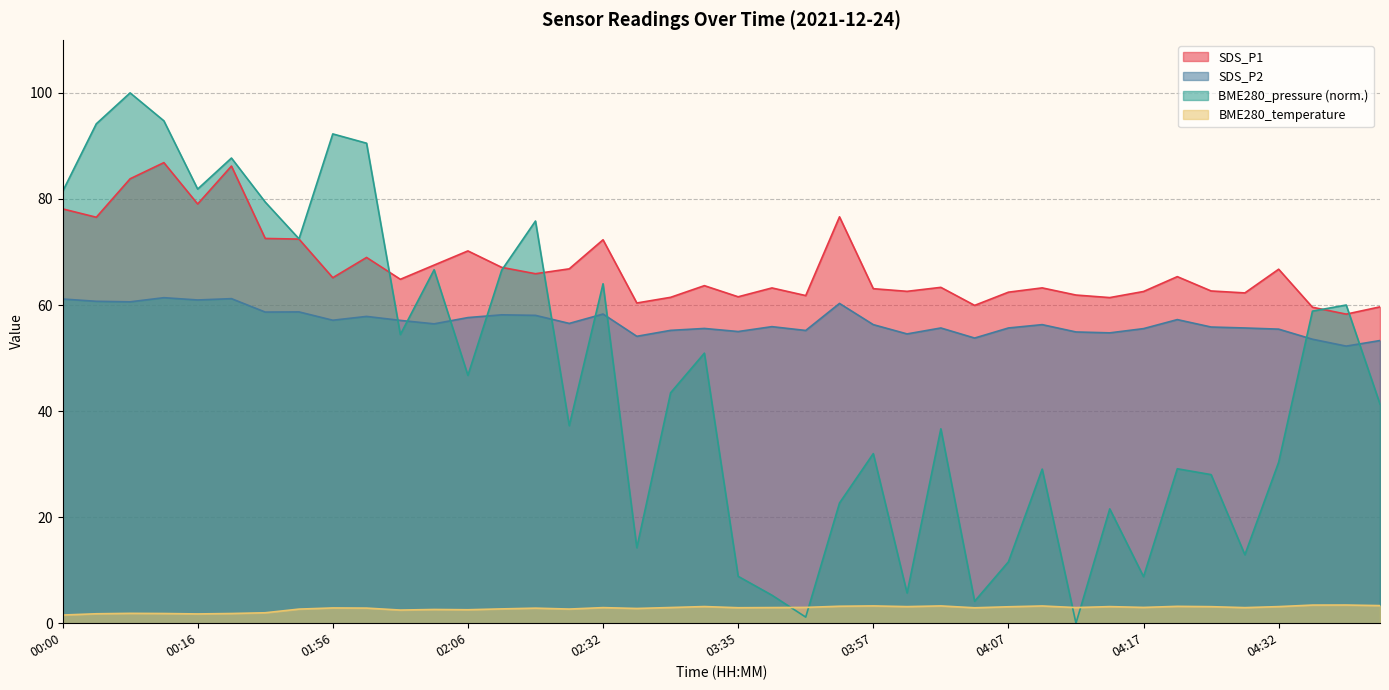

Count the number of categories in the chart.

40